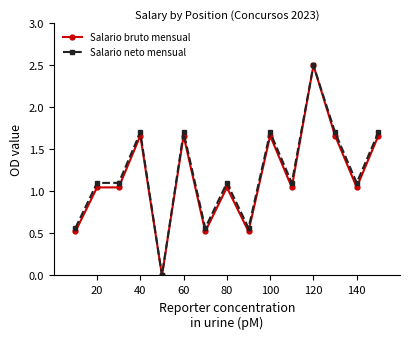

What is the greatest value displayed?

2.5